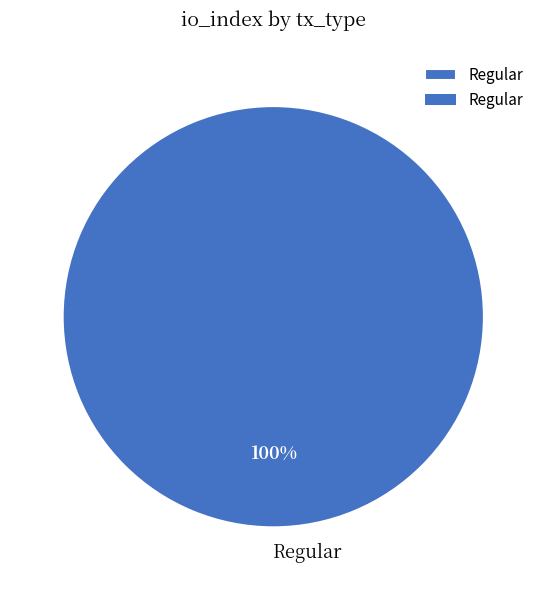

Rank the categories by value from highest to lowest.

Regular